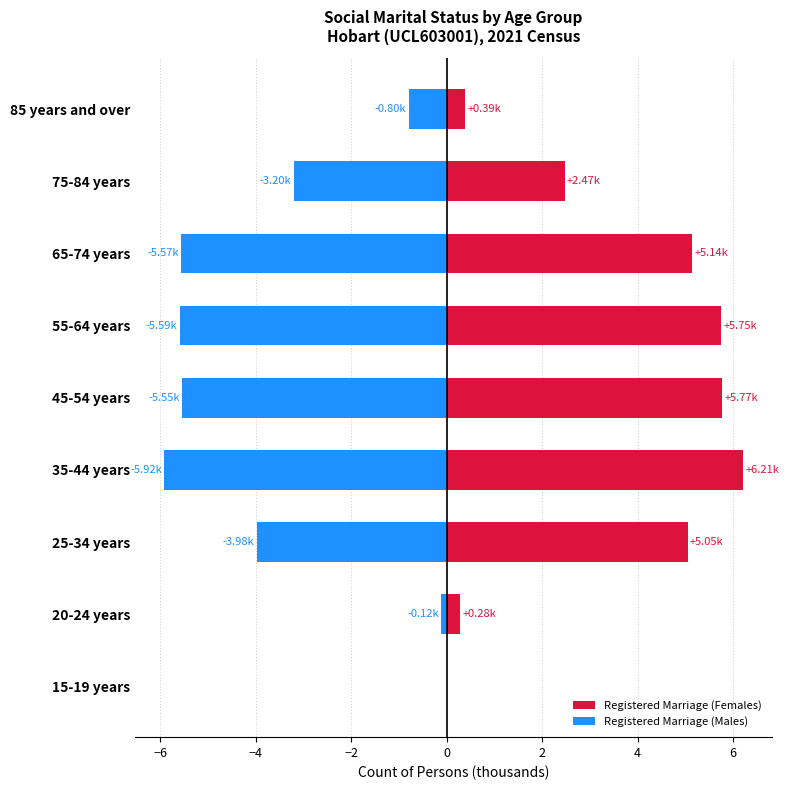

The Registered Marriage (Males) series shows -1.1 at 85 years and over. True or false?

False